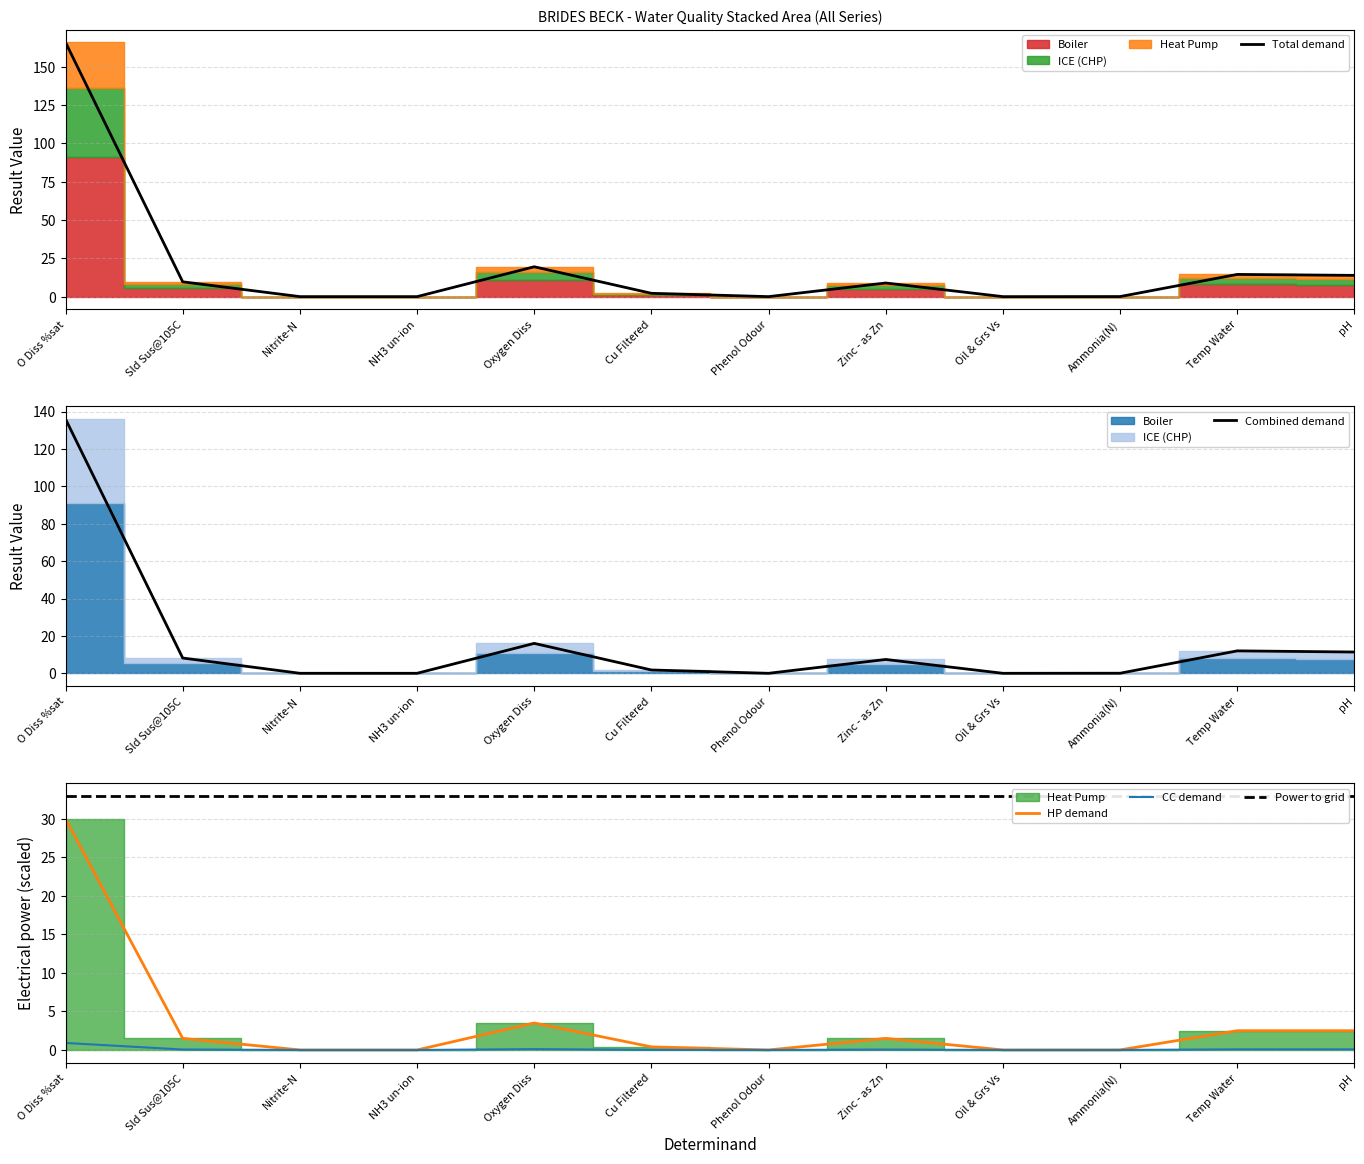

True or false: ICE (CHP) and Boiler intersect in this chart.

False